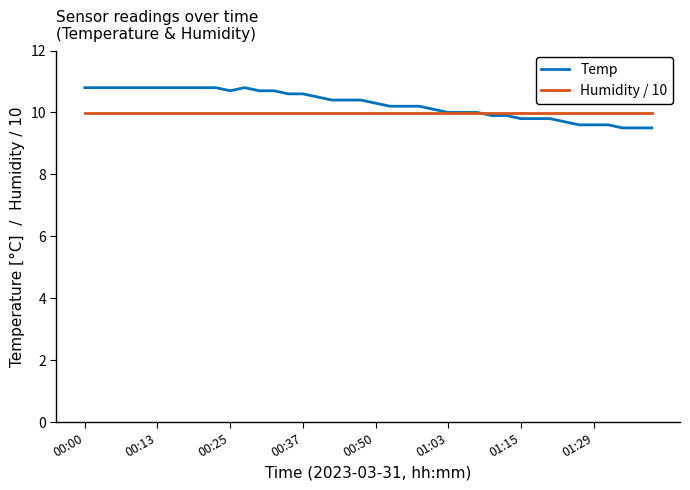

What is the maximum value shown in the chart?

10.8